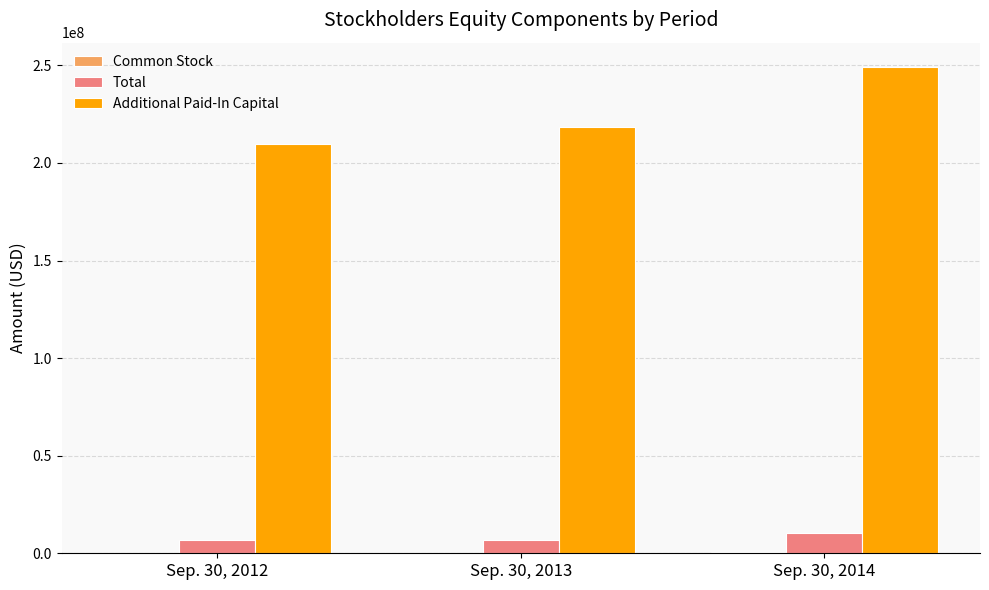

Which series has the largest range (max minus min)?

Additional Paid-In Capital